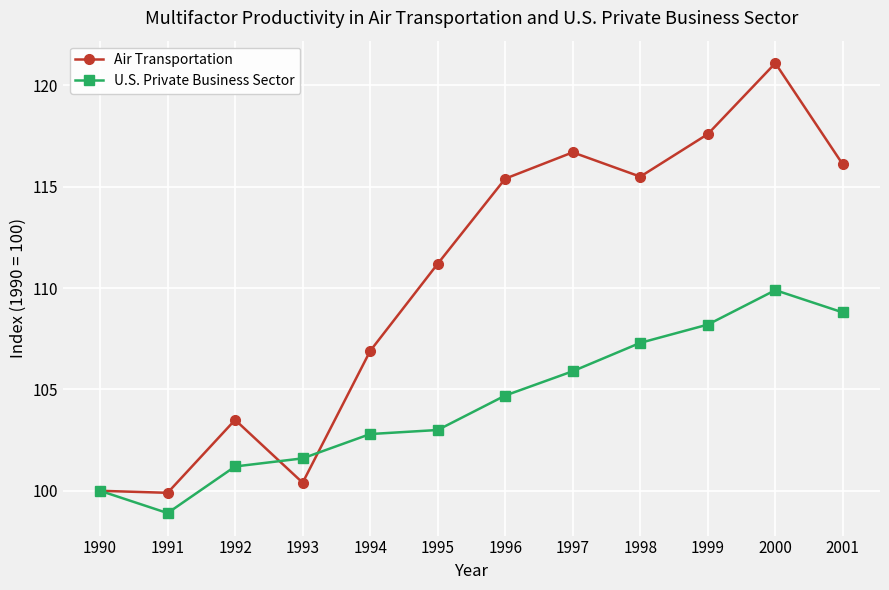

Is the value of U.S. Private Business Sector at 2001 greater than the value of Air Transportation at 1993?

Yes